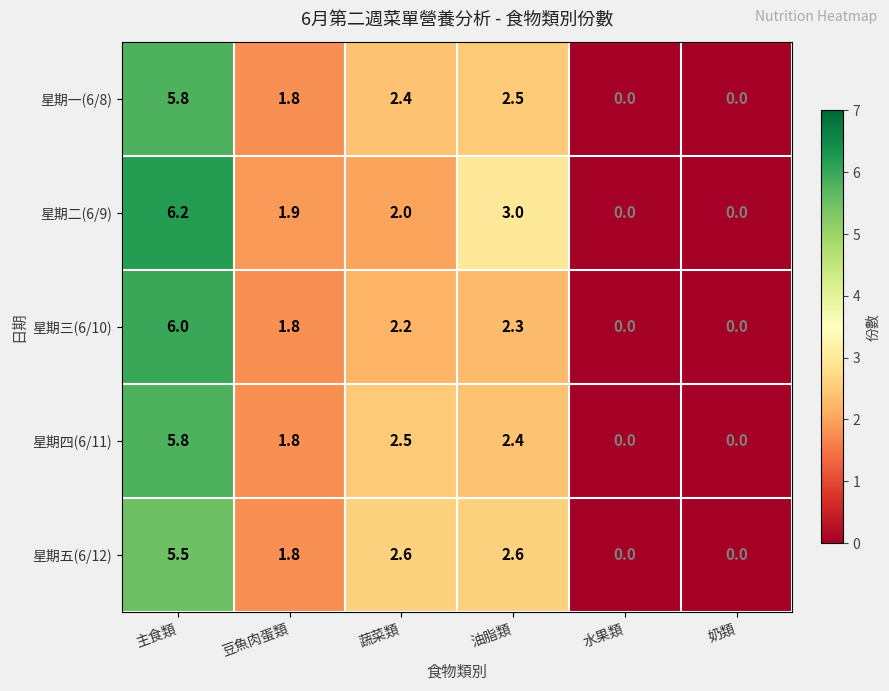

Which series has the largest total across all categories?

星期二(6/9)